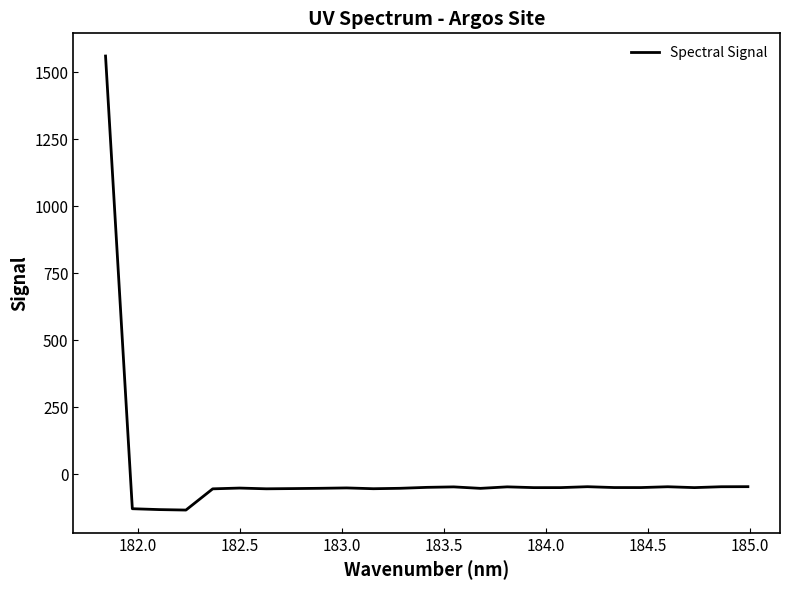

What is the difference between the maximum and minimum values?

1694.1